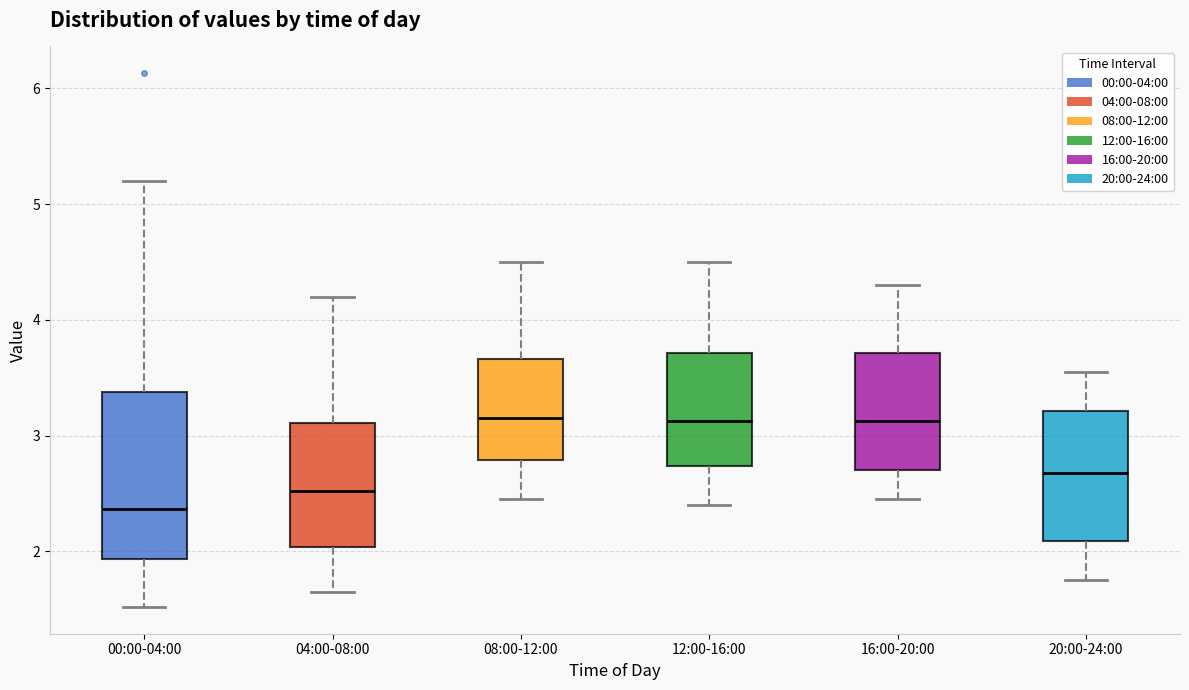

Reading left to right, transcribe this box plot: for each box, give where its median line is, the range the box spans, and where its two whiskers end, as read against the y-axis. The values are not printed on the chart, so give them approximately, as read against the axis.

00:00-04:00: median 2.4, box 1.9 to 3.4, whiskers 1.5 to 5.2
04:00-08:00: median 2.5, box 2.0 to 3.1, whiskers 1.7 to 4.2
08:00-12:00: median 3.2, box 2.8 to 3.7, whiskers 2.5 to 4.5
12:00-16:00: median 3.1, box 2.7 to 3.7, whiskers 2.4 to 4.5
16:00-20:00: median 3.1, box 2.7 to 3.7, whiskers 2.5 to 4.3
20:00-24:00: median 2.7, box 2.1 to 3.2, whiskers 1.8 to 3.6